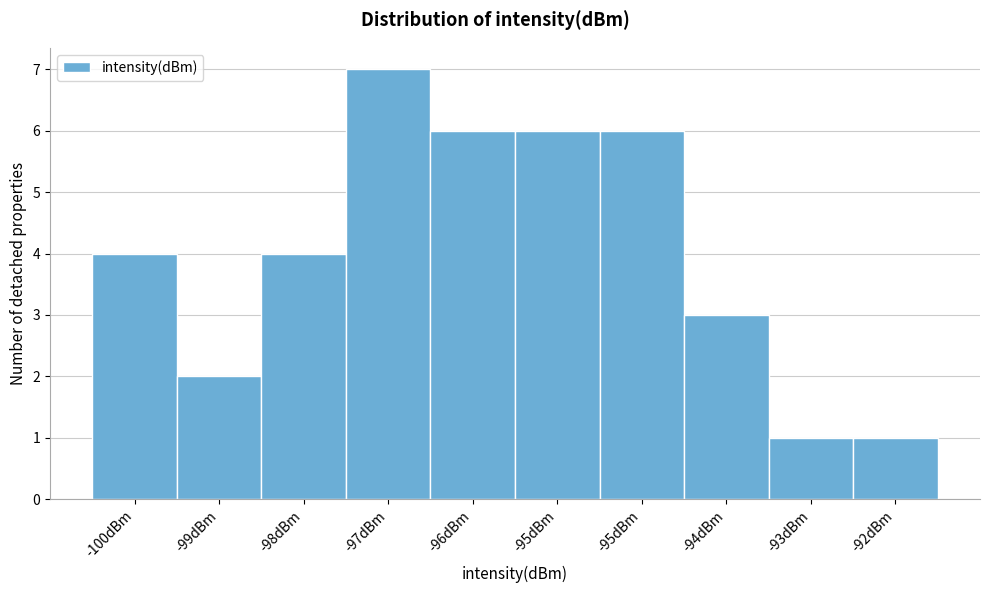

Are the bars horizontal?

No